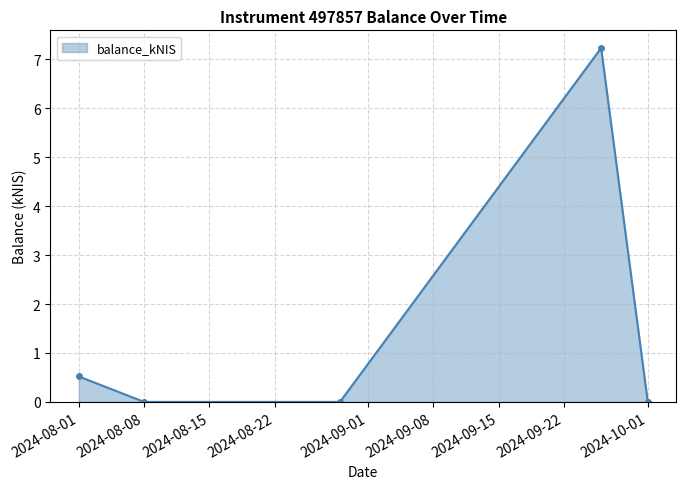

True or false: the data has more than 2 interior local peaks.

False